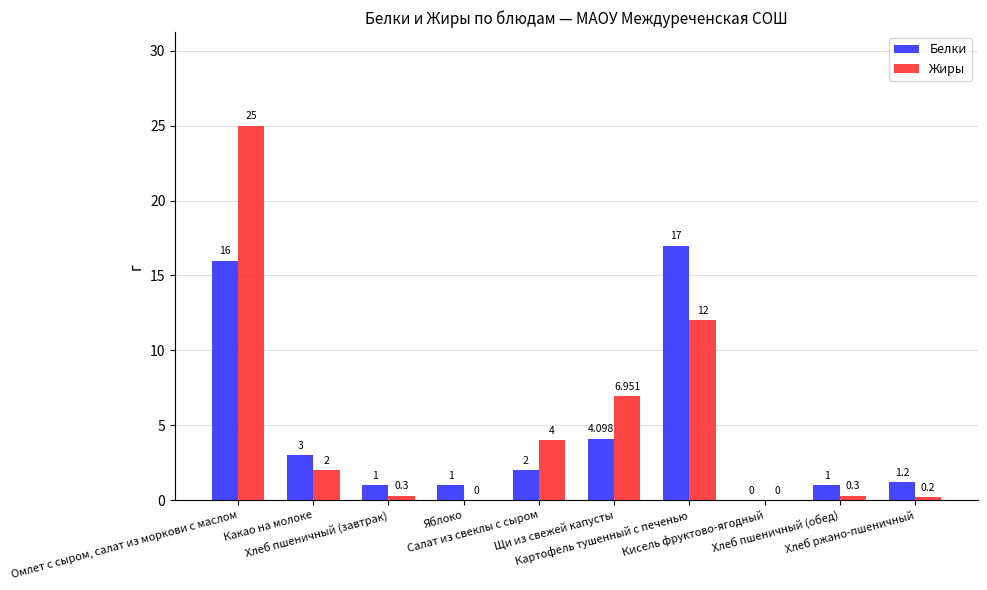

At which label is Жиры closest to 12?

Картофель тушенный с печенью